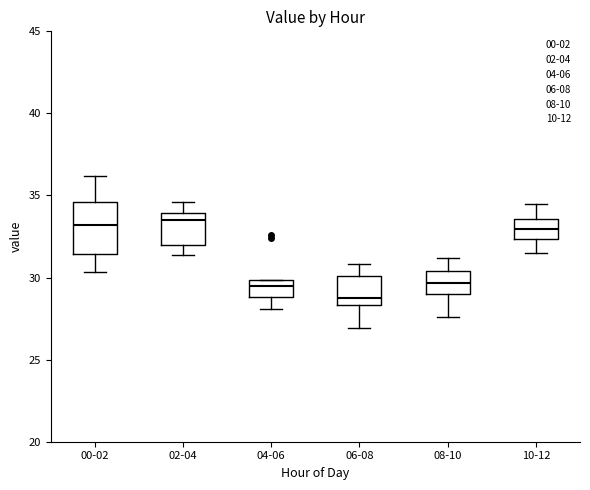

Reading left to right, read every box against the y-axis: the position of its median line, the range the box covers, and the ends of its whiskers. The values are not printed on the chart, so give them approximately, as read against the axis.

00-02: median 33.0, box 31.5 to 34.5, whiskers 30.5 to 36.0
02-04: median 33.5, box 32.0 to 34.0, whiskers 31.5 to 34.5
04-06: median 29.5, box 29.0 to 30.0, whiskers 28.0 to 30.0
06-08: median 29.0, box 28.5 to 30.0, whiskers 27.0 to 31.0
08-10: median 29.5, box 29.0 to 30.5, whiskers 27.5 to 31.0
10-12: median 33.0, box 32.5 to 33.5, whiskers 31.5 to 34.5